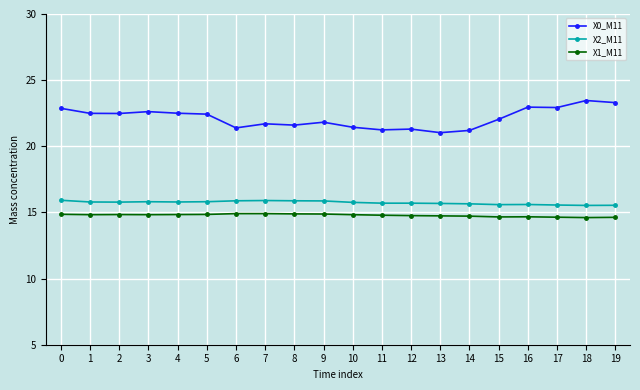

What is the difference between the maximum and second lowest values in the X2_M11 series?

0.4